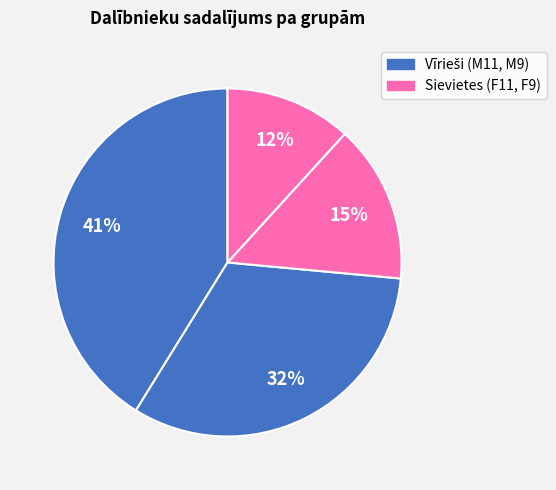

What is the smallest slice in the pie chart?

F9